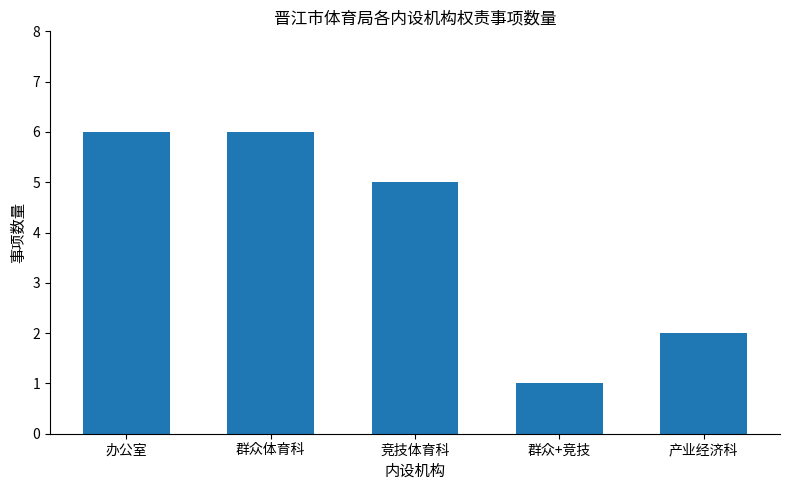

What is the sum of all values?

20